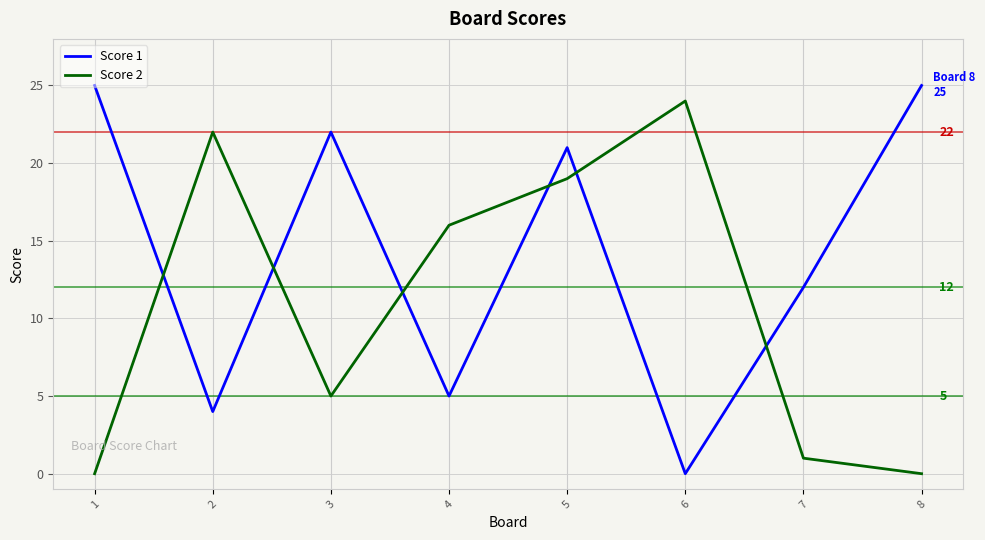

Reading right to left, transcribe all the data shown in this chart.

Score 1: 25	12	0	21	5	22	4	25
Score 2: 0	1	24	19	16	5	22	0